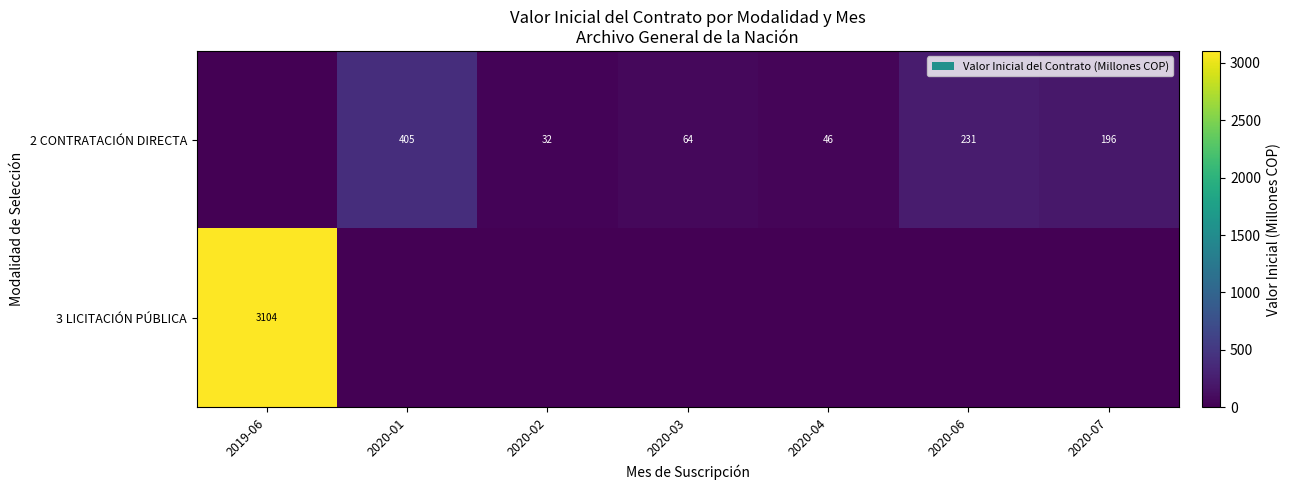

Rank the series at 2020-04 from highest to lowest value.

2 CONTRATACIÓN DIRECTA, 3 LICITACIÓN PÚBLICA